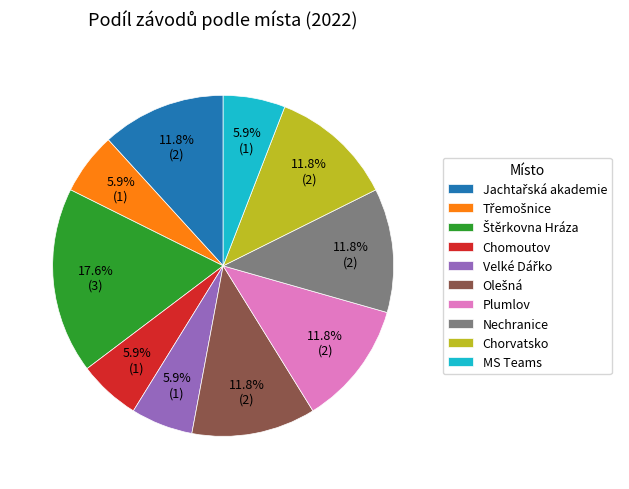

What percentage is NOT represented by Nechranice?

88.2%